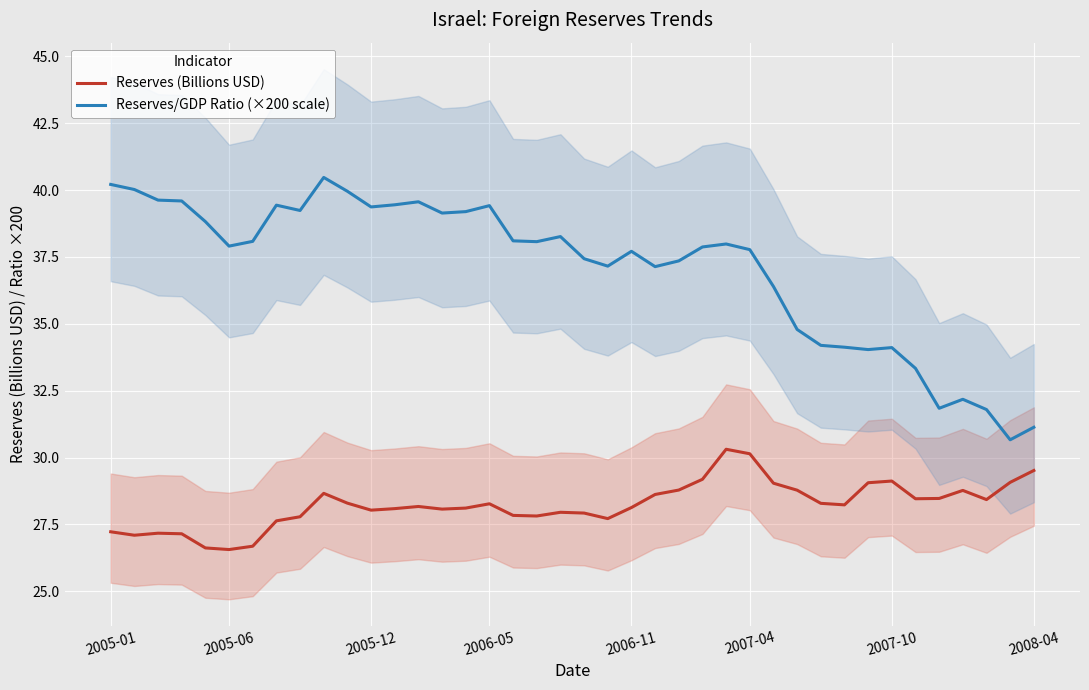

The value of Reserves (Billions USD) at 9 is 18.1. True or false?

False